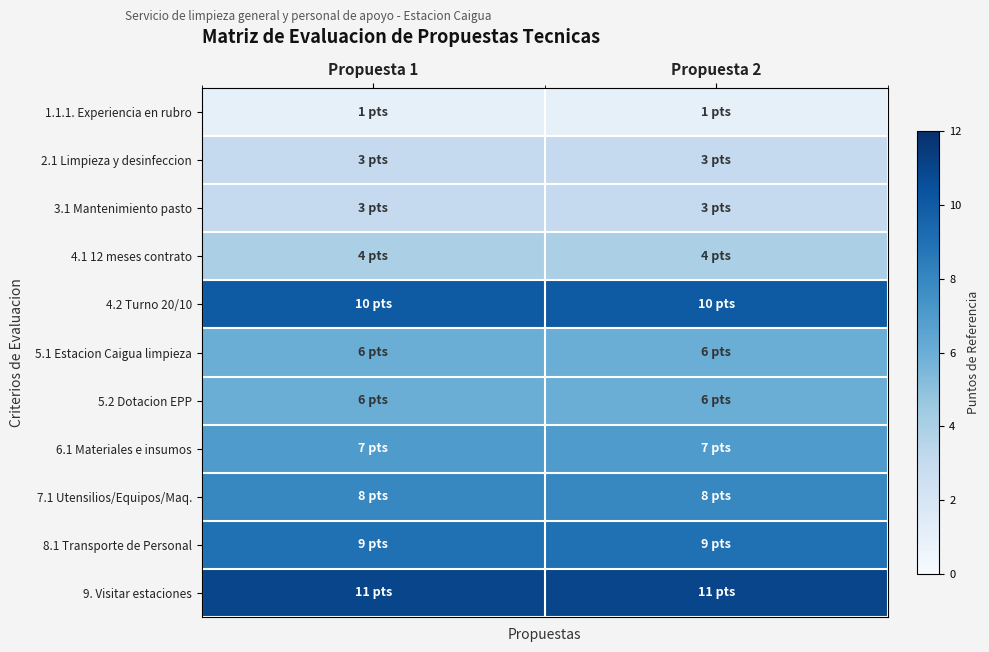

Reading right to left, extract all data points from this chart.

1.1.1. Experiencia en rubro: Propuesta 2=1	Propuesta 1=1
2.1 Limpieza y desinfeccion: Propuesta 2=3	Propuesta 1=3
3.1 Mantenimiento pasto: Propuesta 2=3	Propuesta 1=3
4.1 12 meses contrato: Propuesta 2=4	Propuesta 1=4
4.2 Turno 20/10: Propuesta 2=10	Propuesta 1=10
5.1 Estacion Caigua limpieza: Propuesta 2=6	Propuesta 1=6
5.2 Dotacion EPP: Propuesta 2=6	Propuesta 1=6
6.1 Materiales e insumos: Propuesta 2=7	Propuesta 1=7
7.1 Utensilios/Equipos/Maq.: Propuesta 2=8	Propuesta 1=8
8.1 Transporte de Personal: Propuesta 2=9	Propuesta 1=9
9. Visitar estaciones: Propuesta 2=11	Propuesta 1=11